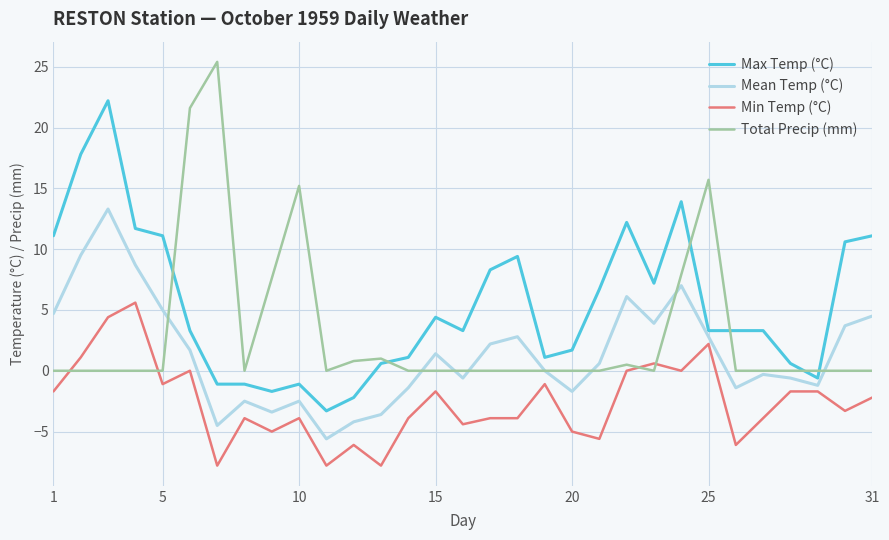

Which series has the largest total across all categories?

Max Temp (°C)